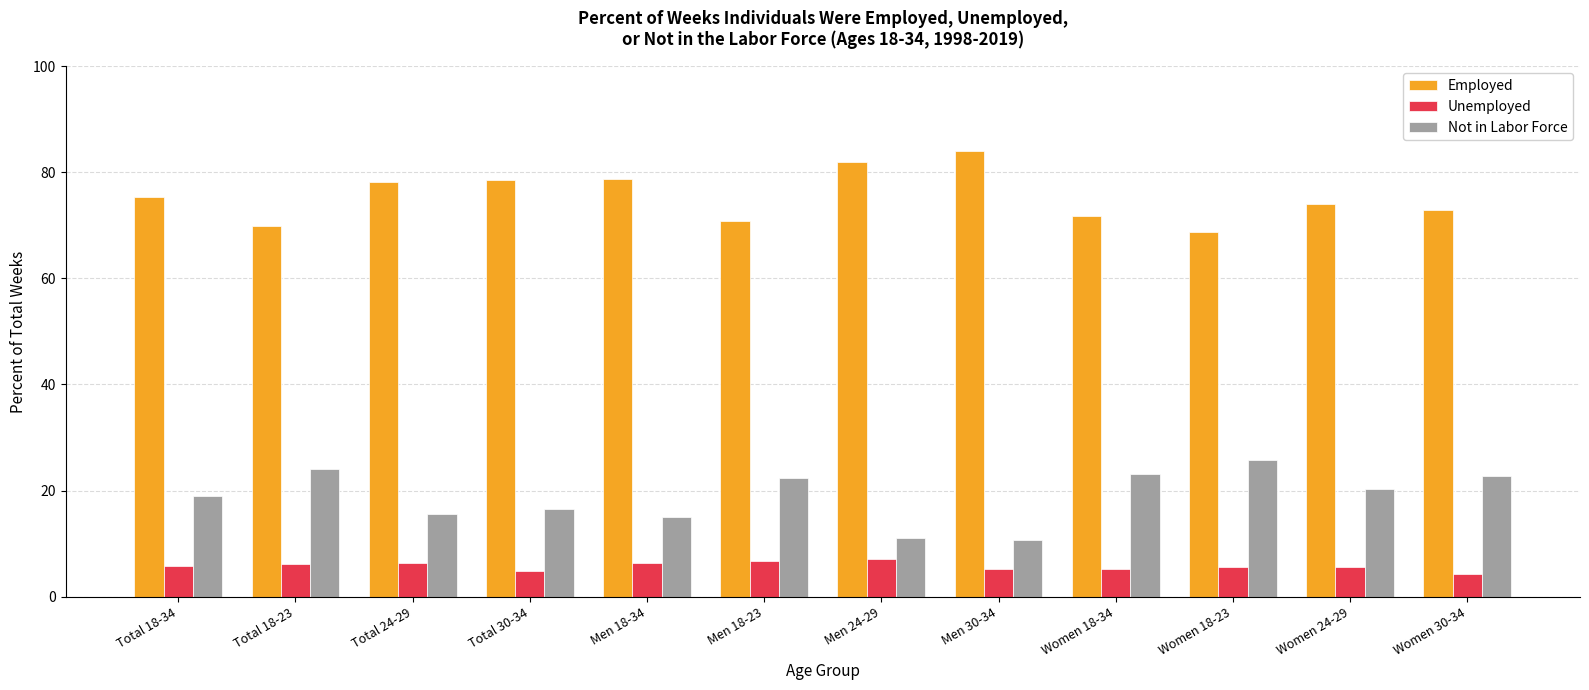

Which series has the largest total across all categories?

Employed